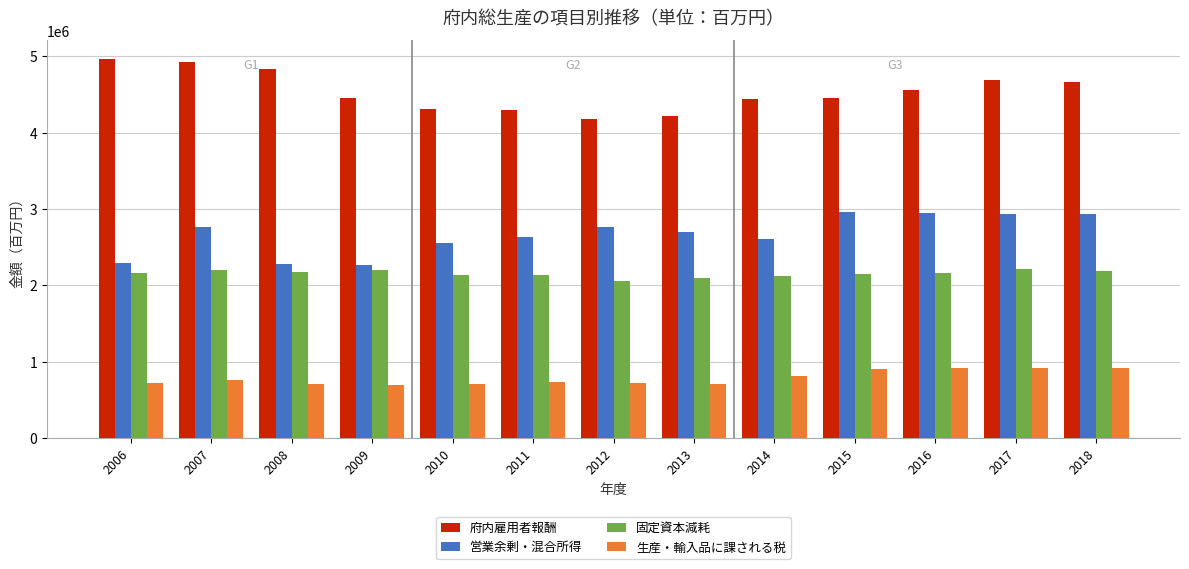

The 府内雇用者報酬 series shows 4840023 at 2008. True or false?

True